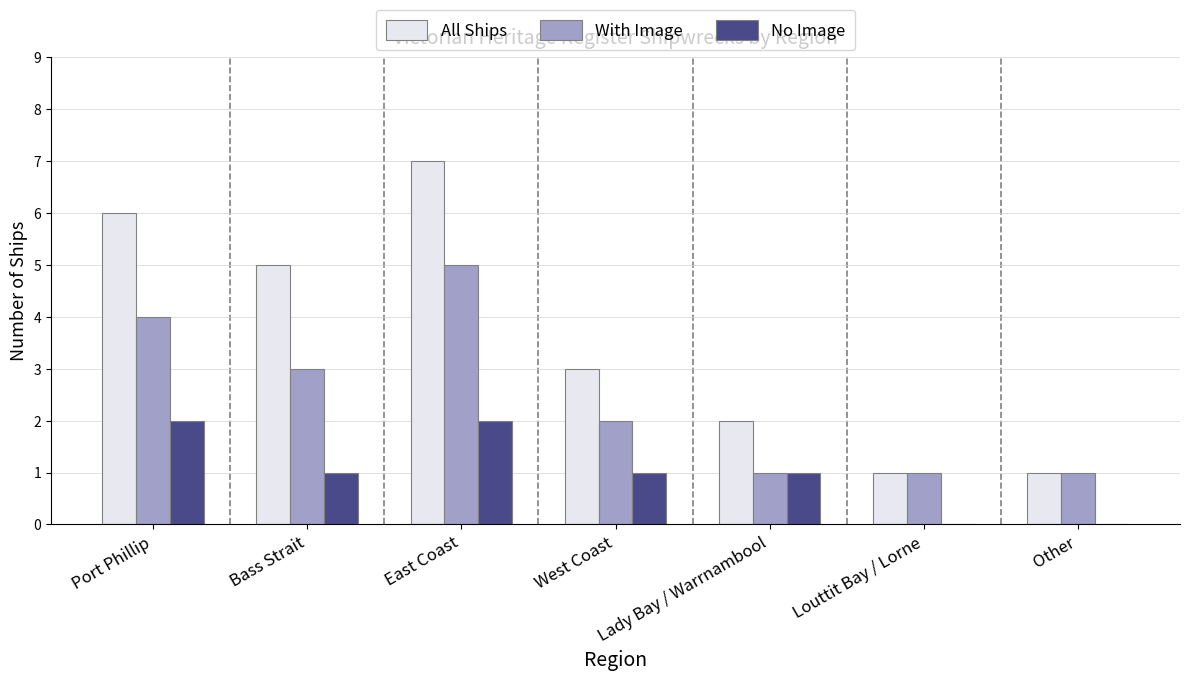

What are all the series names shown in the legend?

All Ships, With Image, No Image